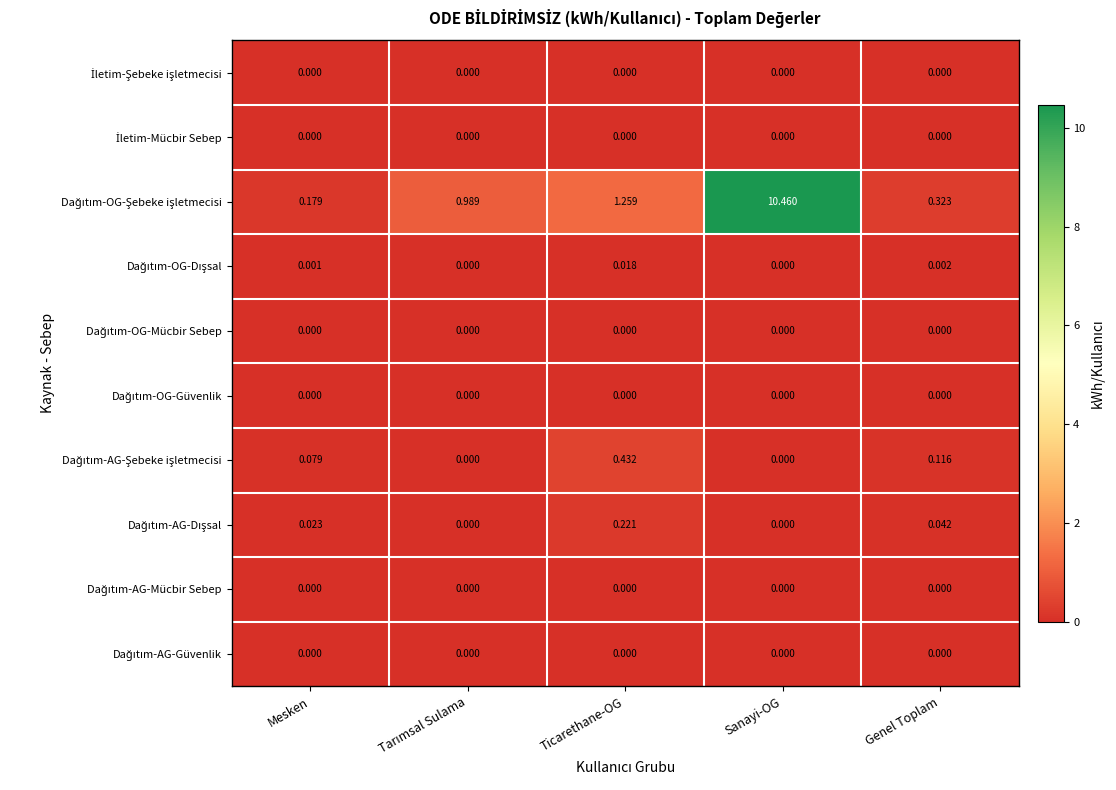

At which category is the sum across all series the highest?

Sanayi-OG